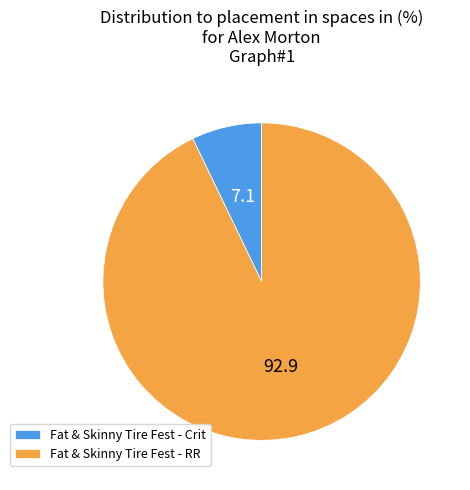

How many slices are in this pie chart?

2